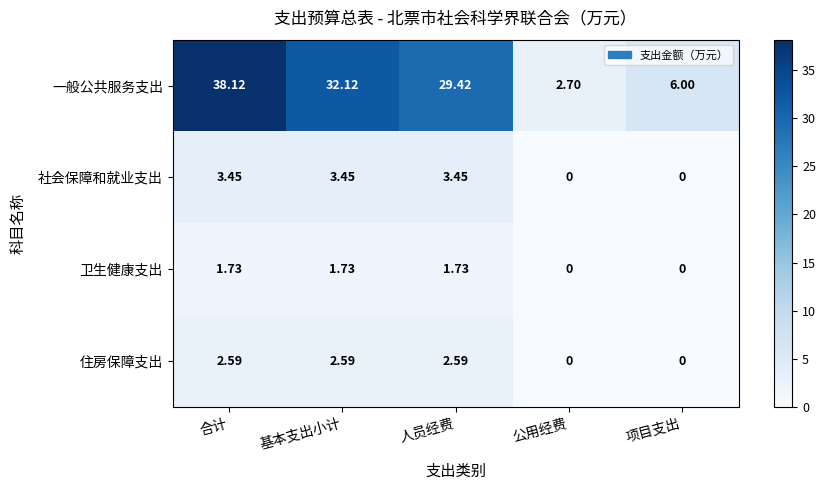

Between 公用经费 and 项目支出, which series saw the biggest shift?

一般公共服务支出